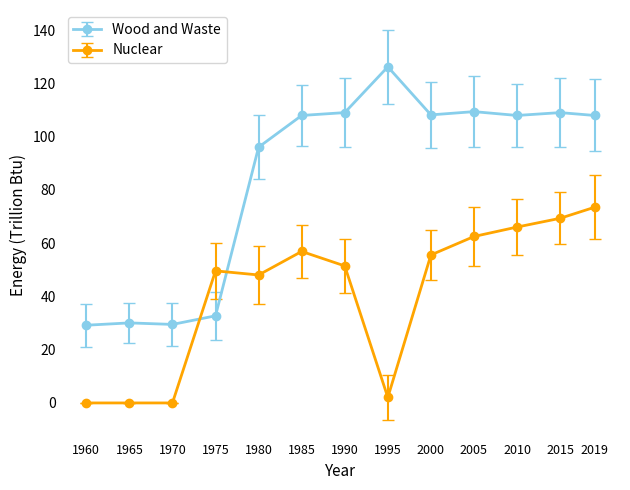

Where is Nuclear nearest to the value 36?

1980